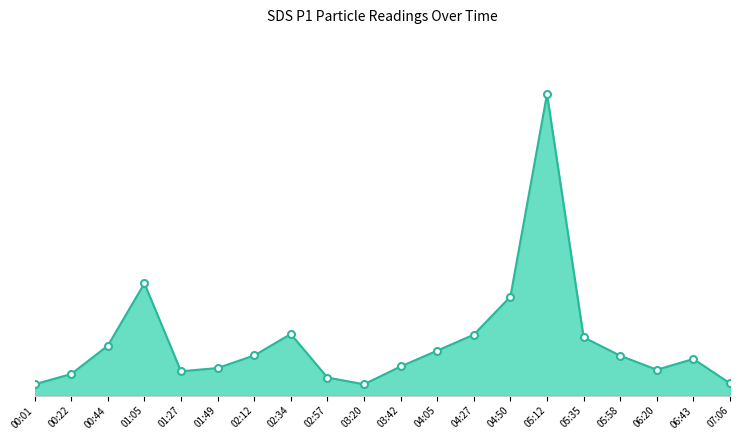

Reading left to right, extract all data points from this chart.

00:01=0.9	00:22=1.7	00:44=3.9	01:05=8.7	01:27=1.9	01:49=2.1	02:12=3.1	02:34=4.8	02:57=1.4	03:20=0.9	03:42=2.2	04:05=3.5	04:27=4.7	04:50=7.6	05:12=23.2	05:35=4.5	05:58=3.1	06:20=2.0	06:43=2.8	07:06=0.9